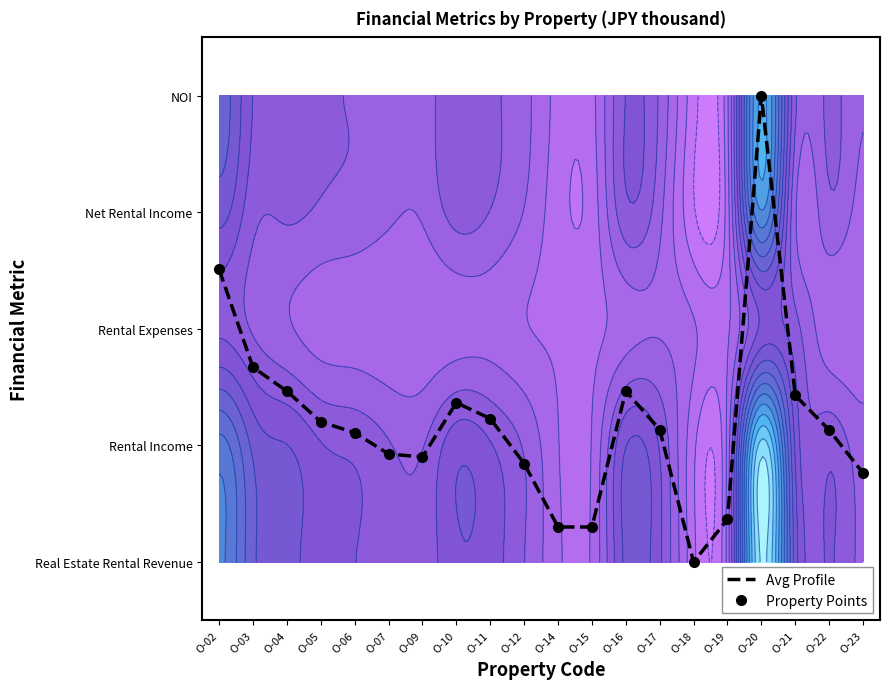

Between O-05 and O-10, which series saw the biggest shift?

Avg Profile